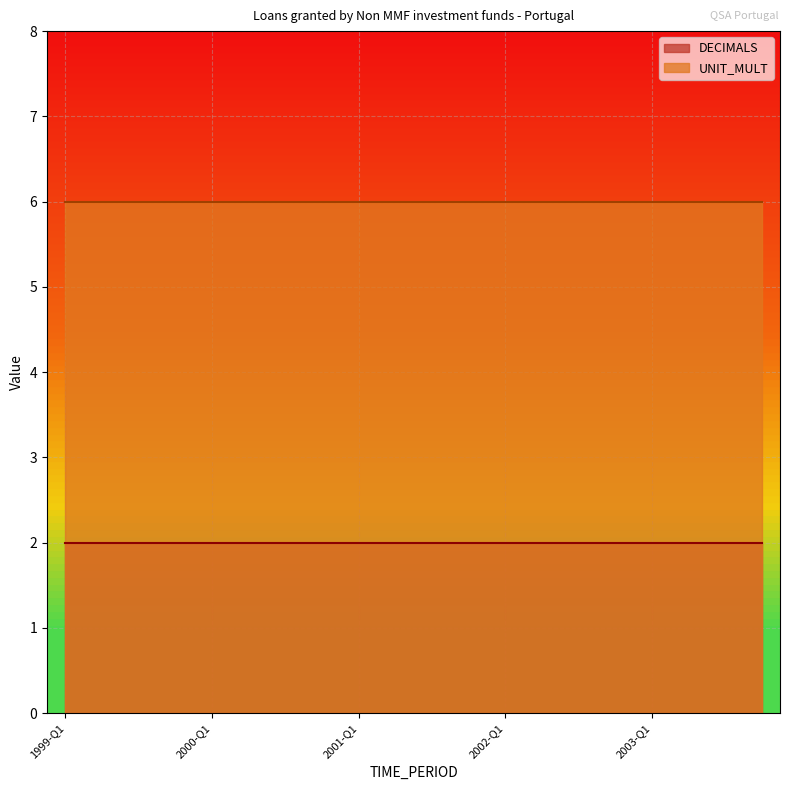

What is the label of the 5th point from the right?

2002-Q4